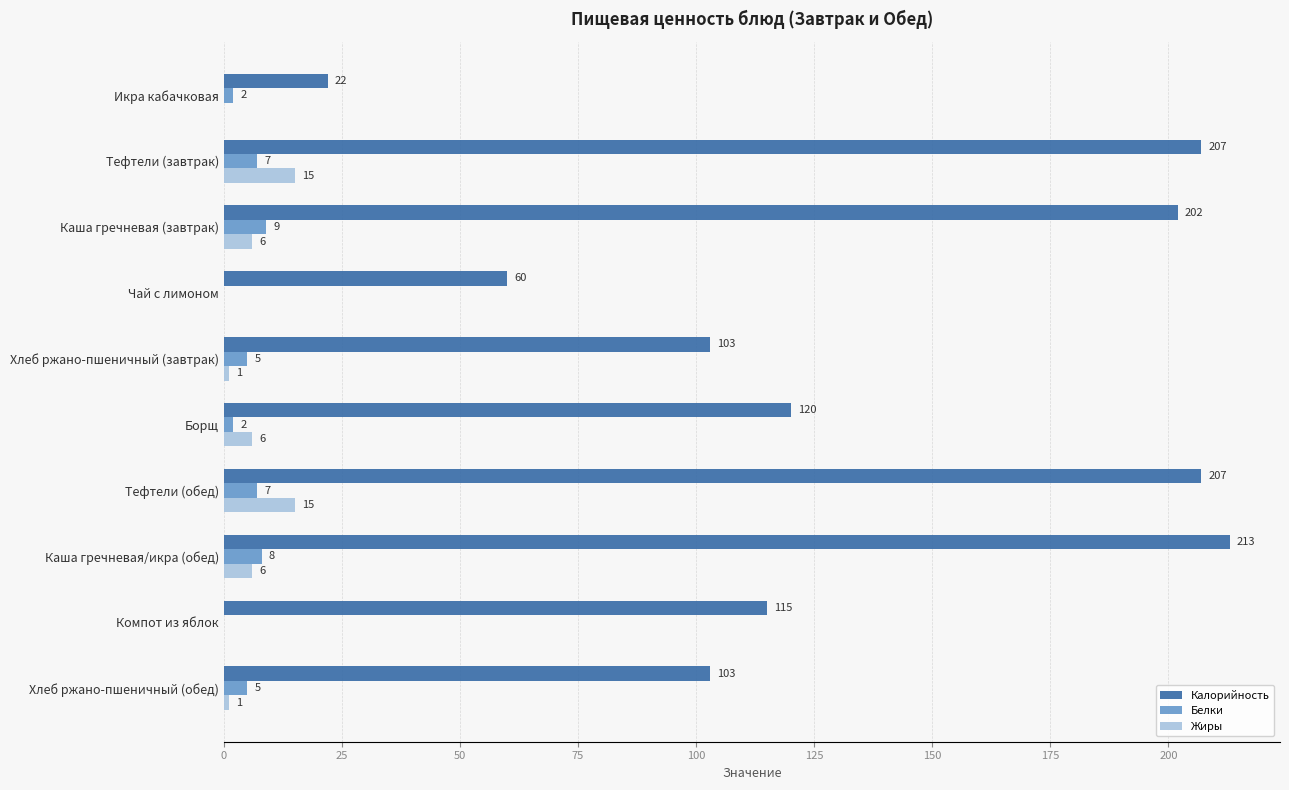

Which series has the largest total across all categories?

Калорийность